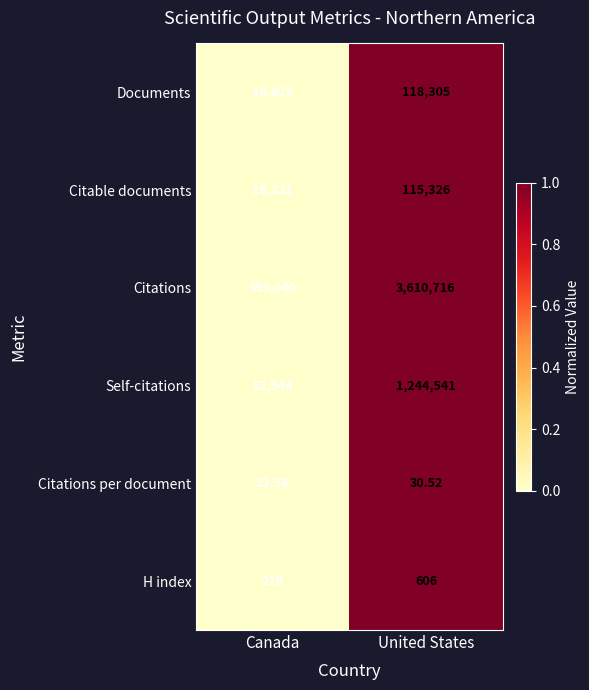

How many data points does each series have?

2